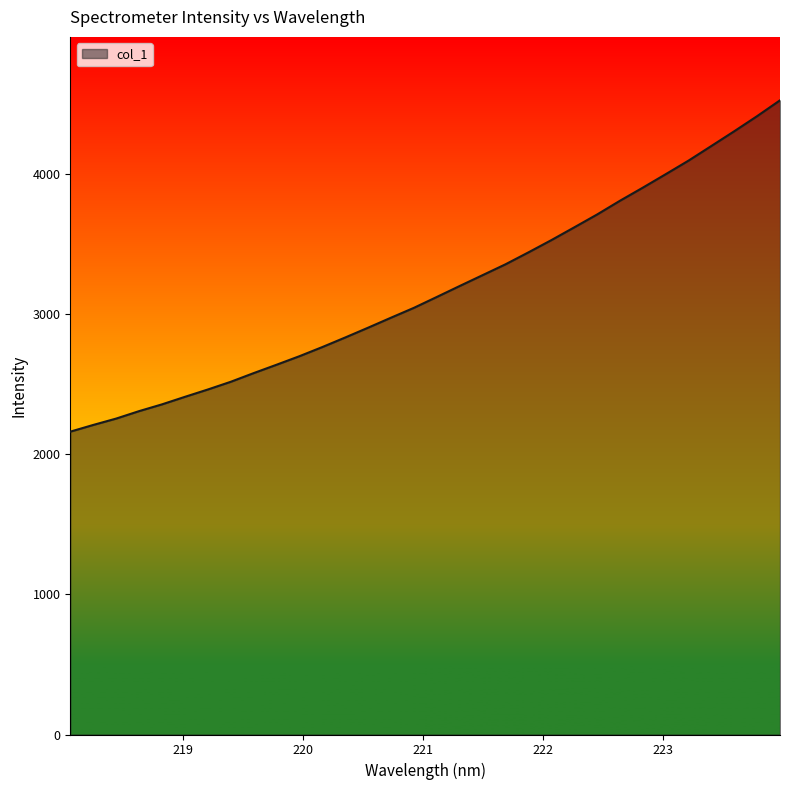

What is the difference between the maximum and minimum values?

2364.2